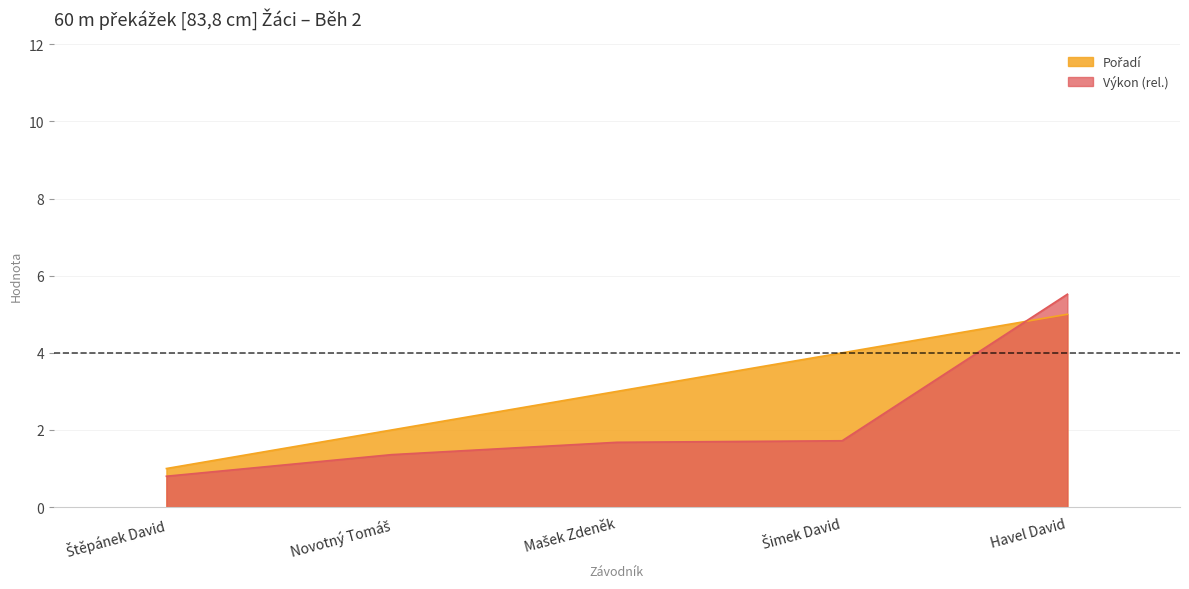

What are all the series names shown in the legend?

Pořadí, Výkon